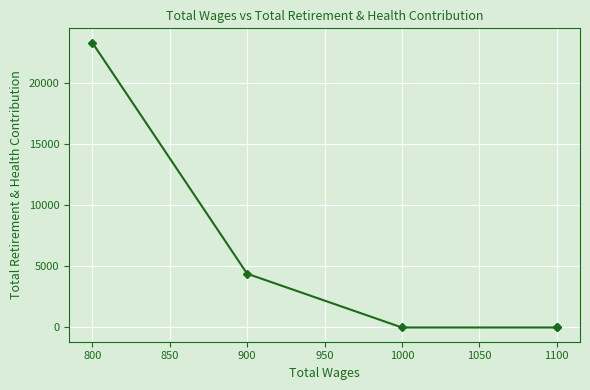

The chart shows a value of 34602 at 800. True or false?

False